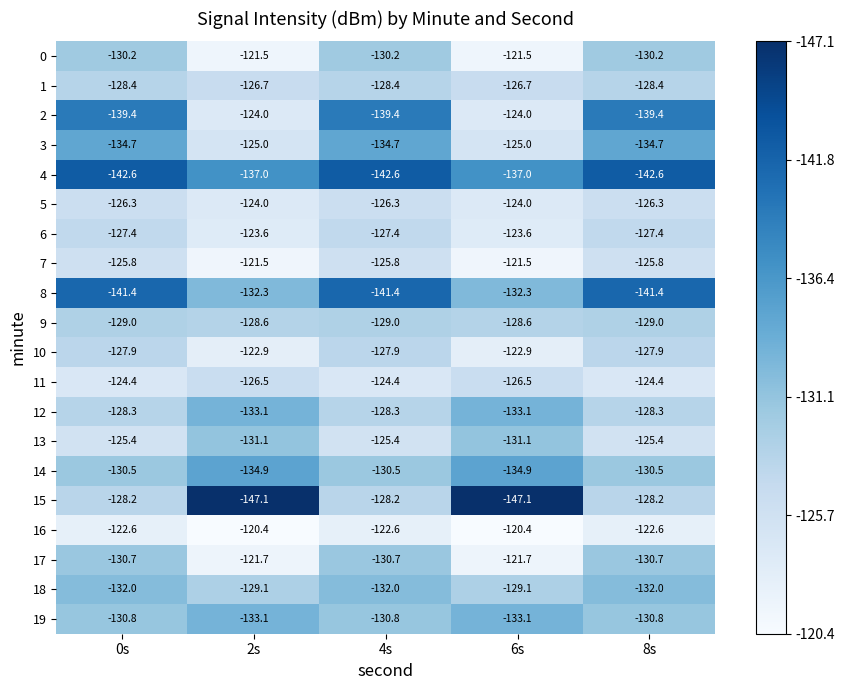

True or false: 19 has a value of -130.8 at 0s.

True